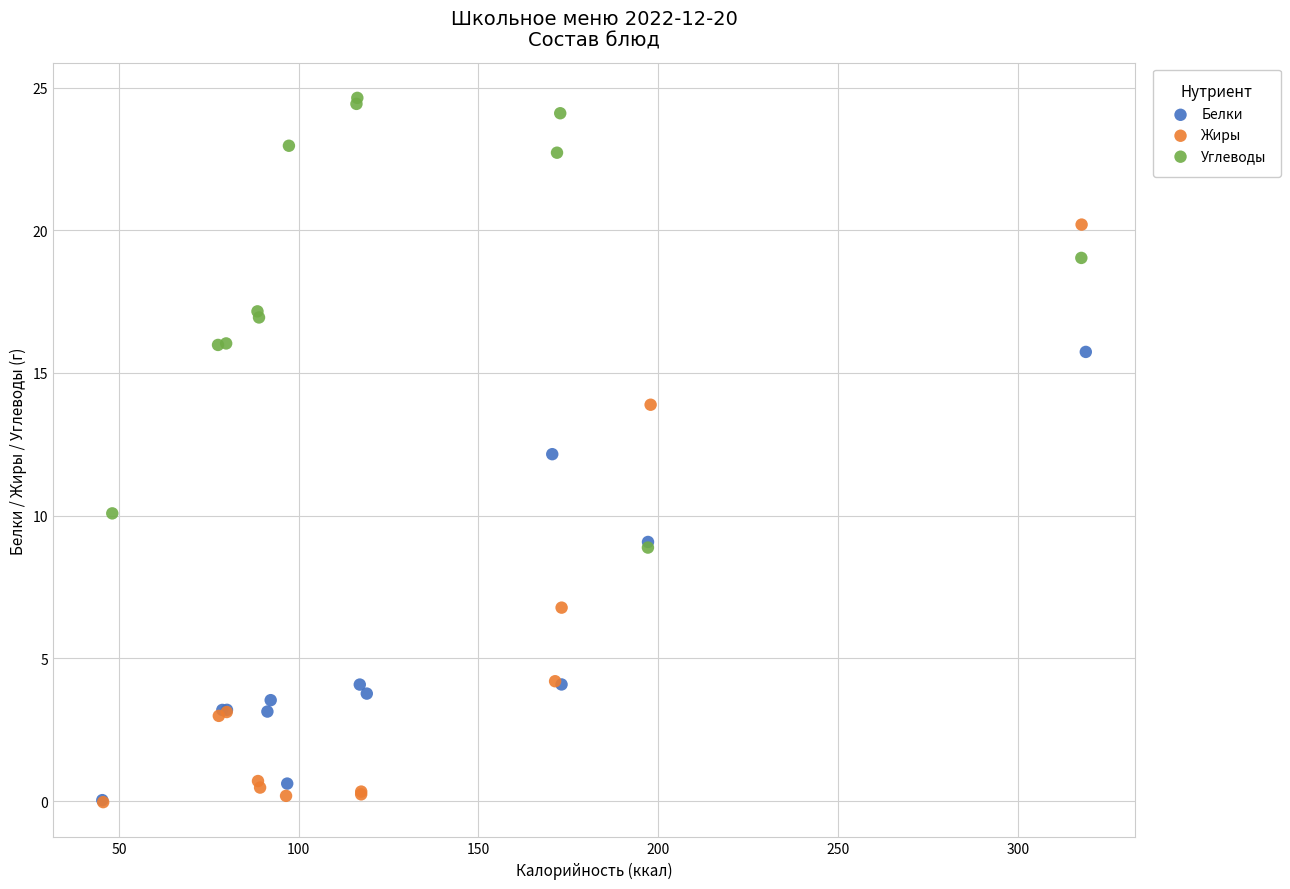

Which series contains the highest Y value?

Углеводы